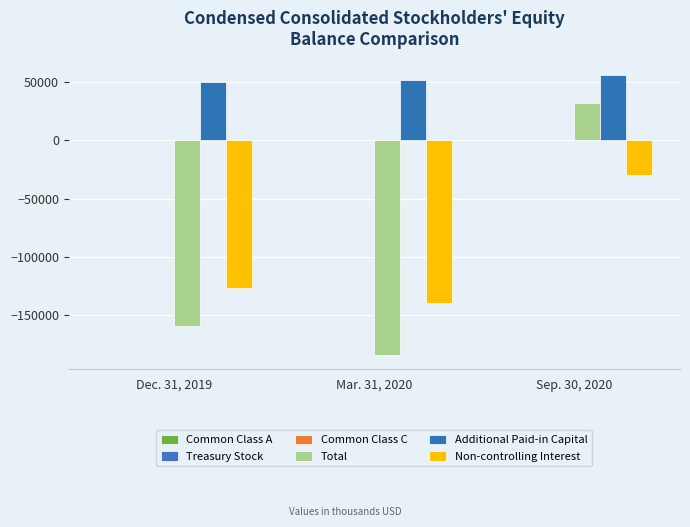

Reading left to right, list all the values displayed in this chart.

Common Class A: 375	375	427
Treasury Stock: 0	0	0
Common Class C: 0	0	0
Total: -159236	-184418	32218
Additional Paid-in Capital: 50152	51596	55733
Non-controlling Interest: -126634	-139348	-29980